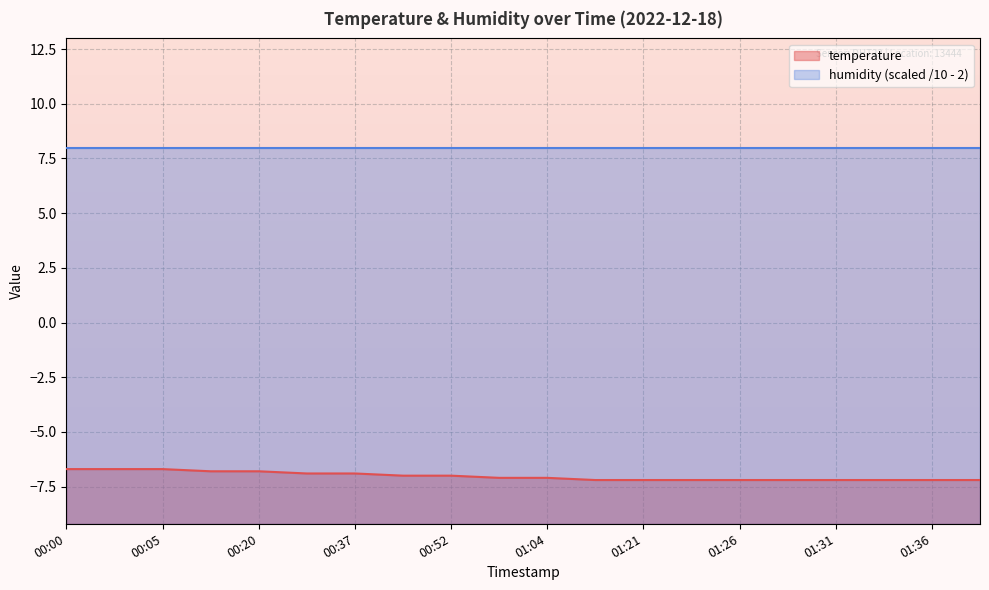

True or false: there are more than 1 points higher than both neighbors.

False